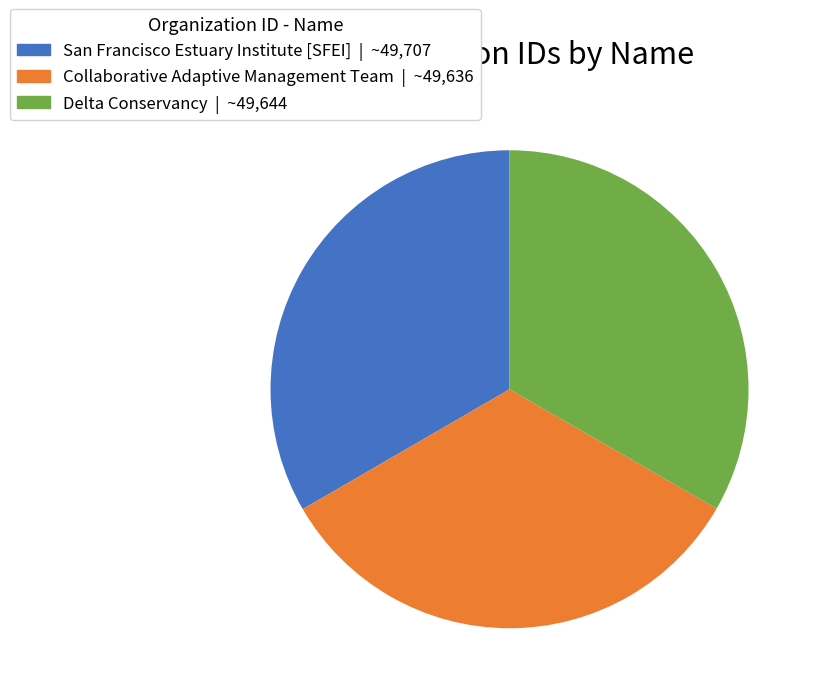

Approximately how many times larger is the value at Collaborative Adaptive Management Team compared to Delta Conservancy?

1.0